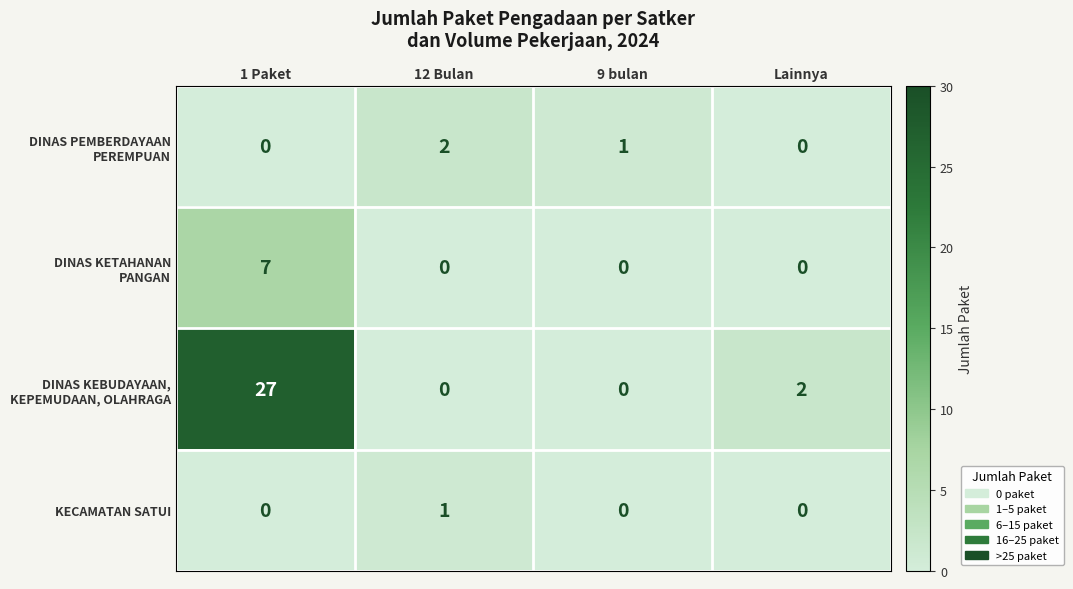

What is the difference between the highest and lowest values at 1 Paket?

27